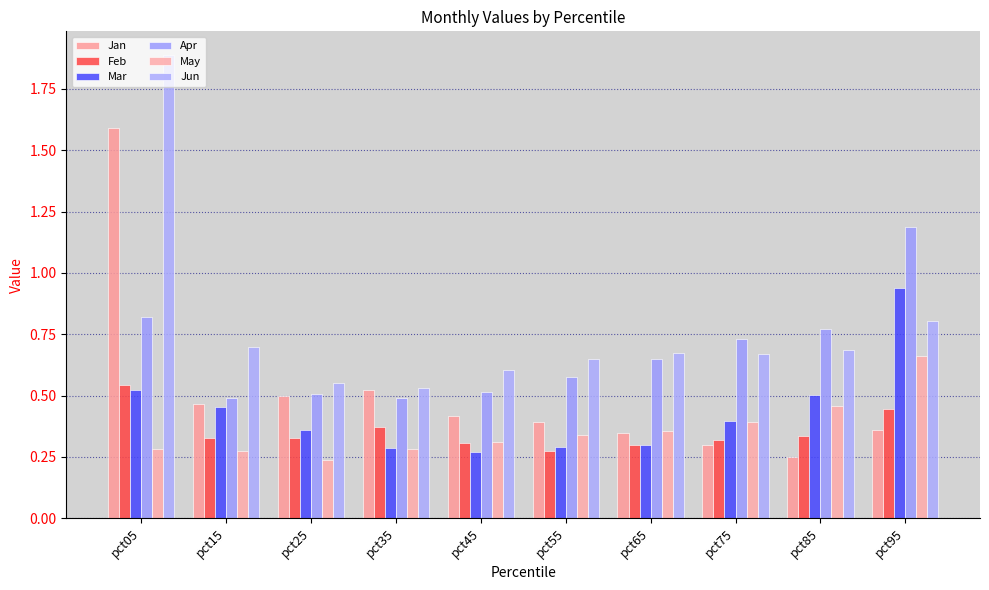

At pct75, list the series in order from largest to smallest.

Apr, Jun, Mar, May, Feb, Jan